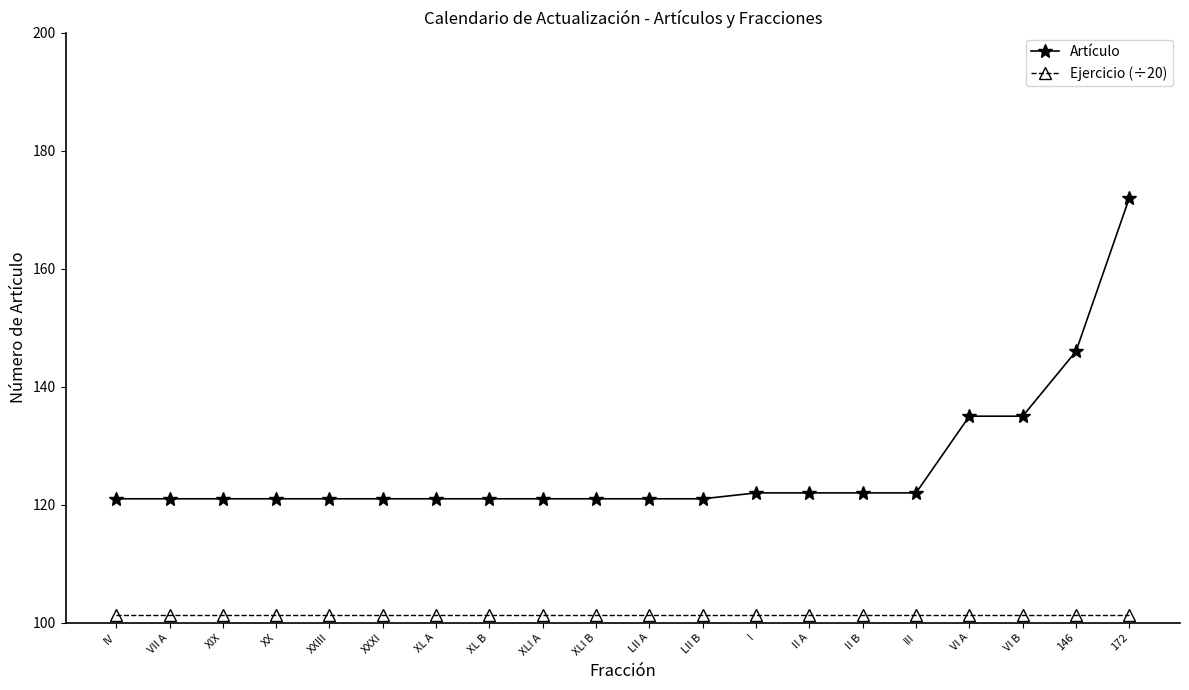

List the series in order of their peak value, lowest first.

Ejercicio (÷20), Artículo